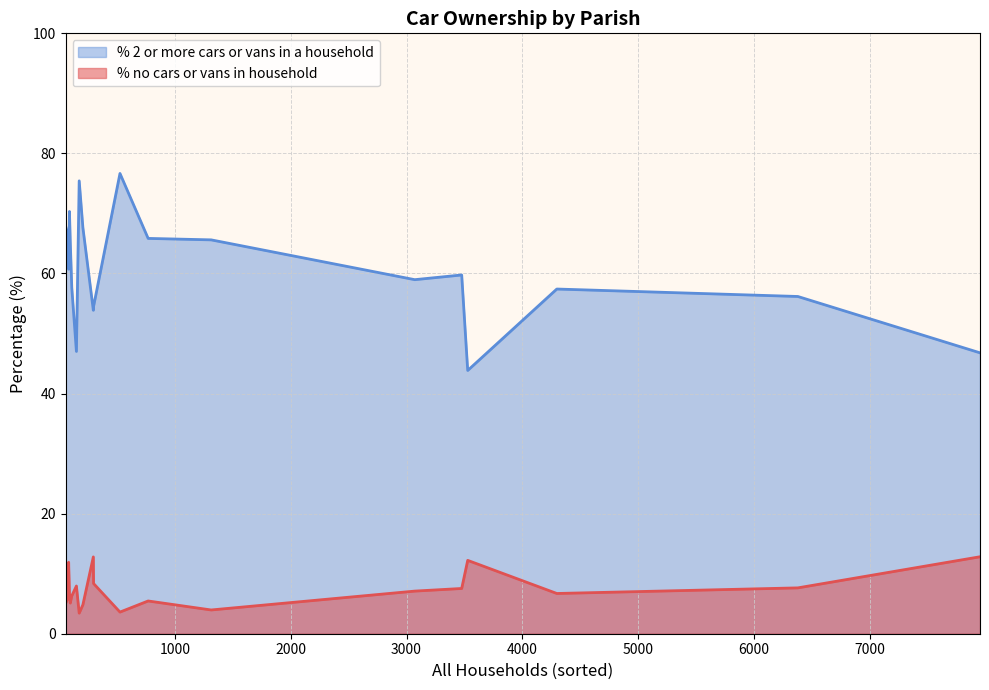

True or false: % 2 or more cars or vans in a household and % no cars or vans in household cross at least once.

False